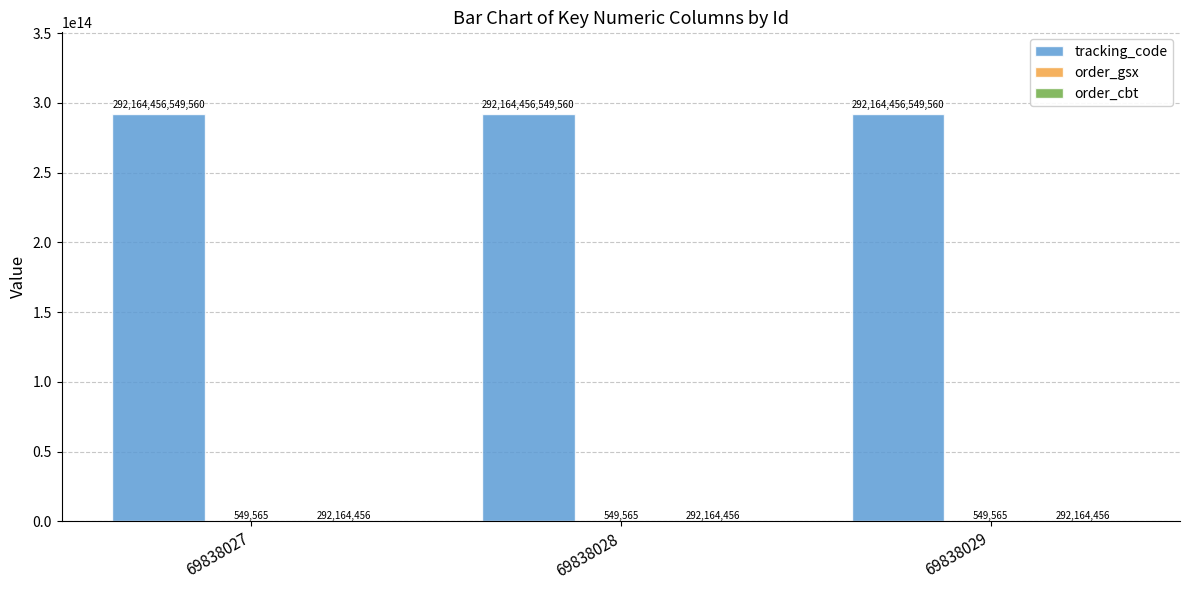

Are the bars horizontal?

No